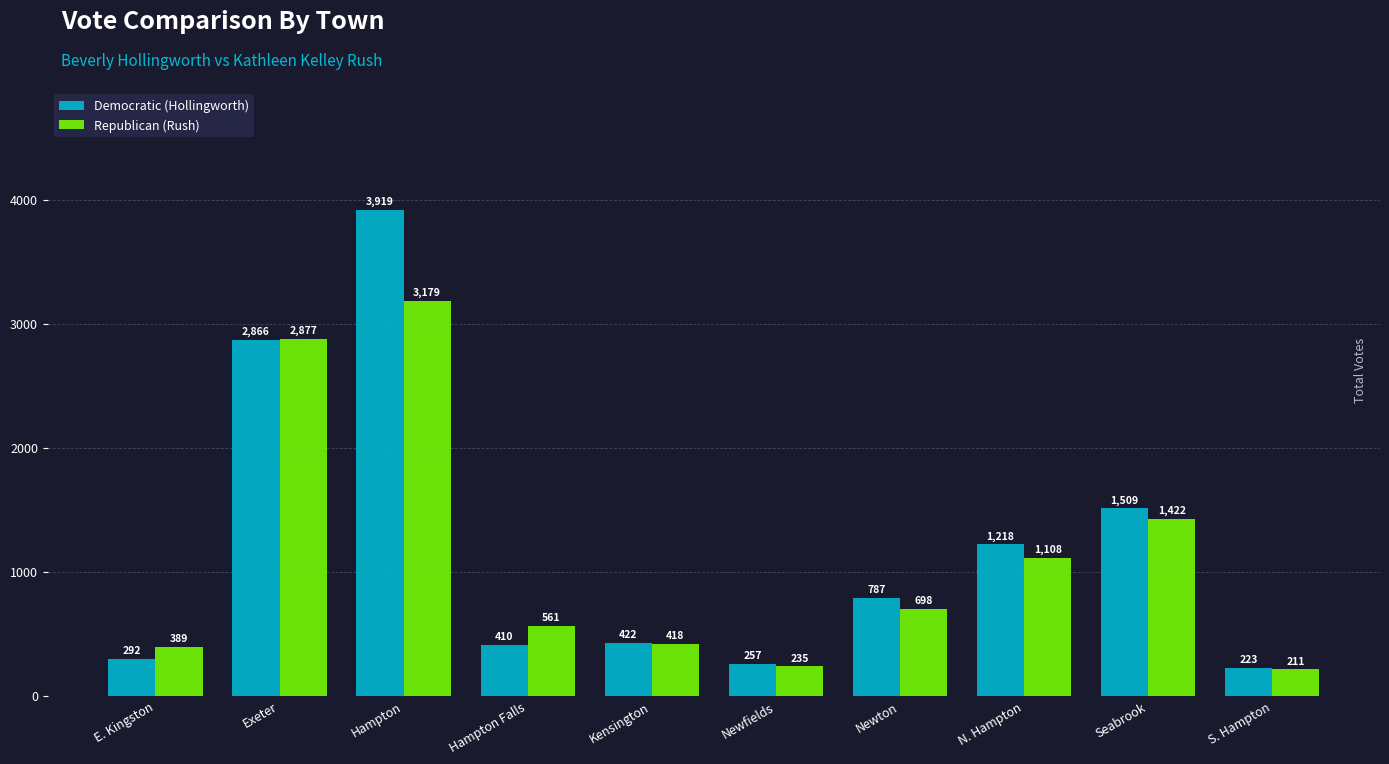

The Democratic (Hollingworth) series shows 1991 at N. Hampton. True or false?

False